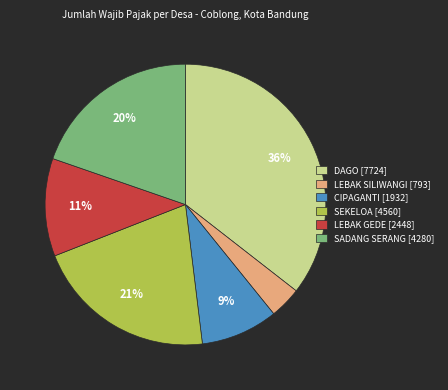

To the nearest percent, what is the difference between the largest and smallest slice percentages?

32%